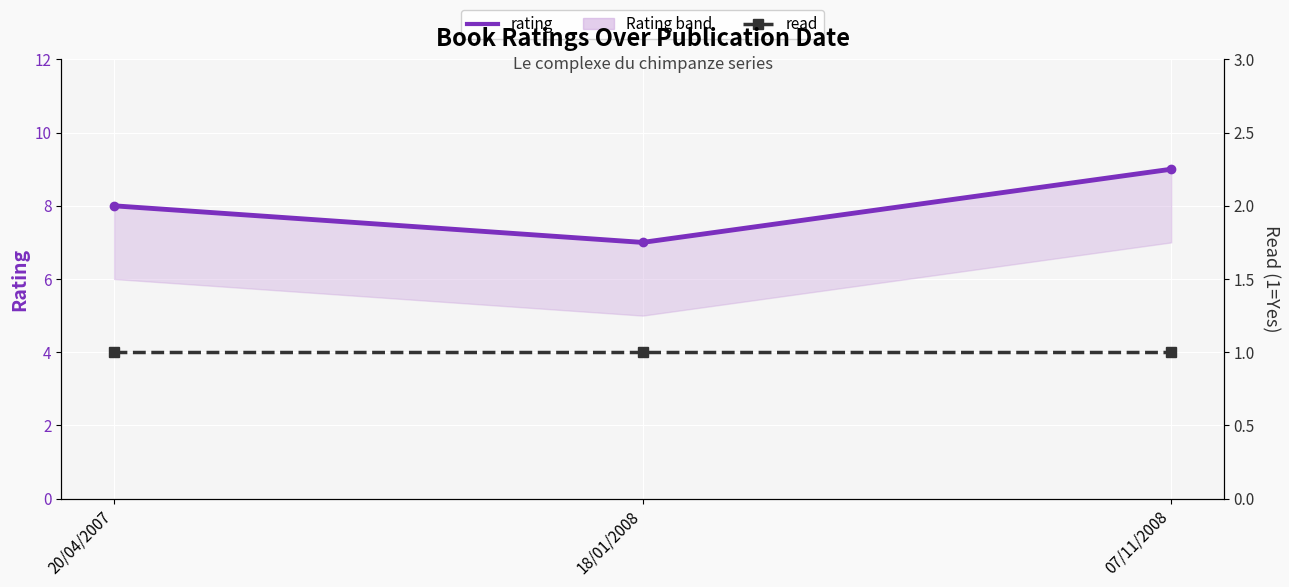

Between 18/01/2008 and 20/04/2007, which is larger?

20/04/2007